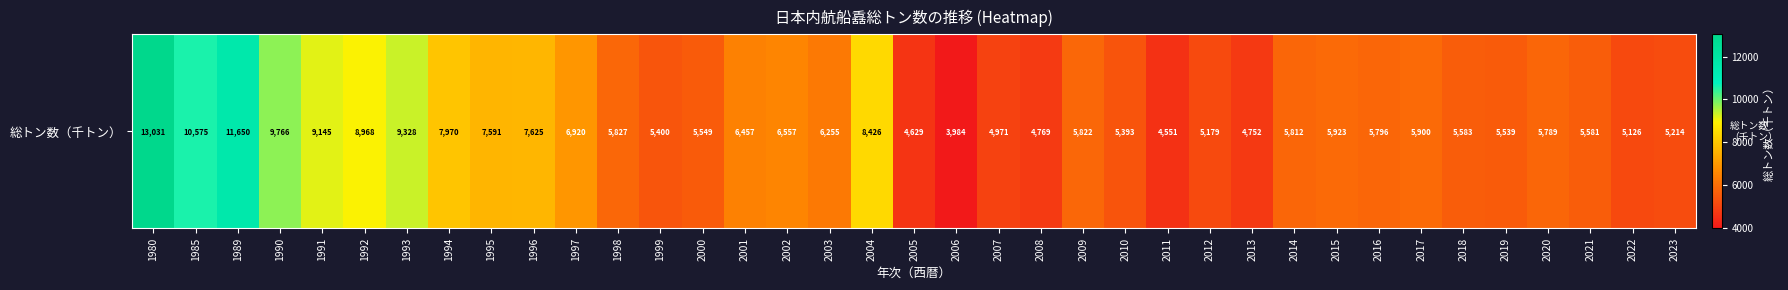

What is the sum of all values?

247353